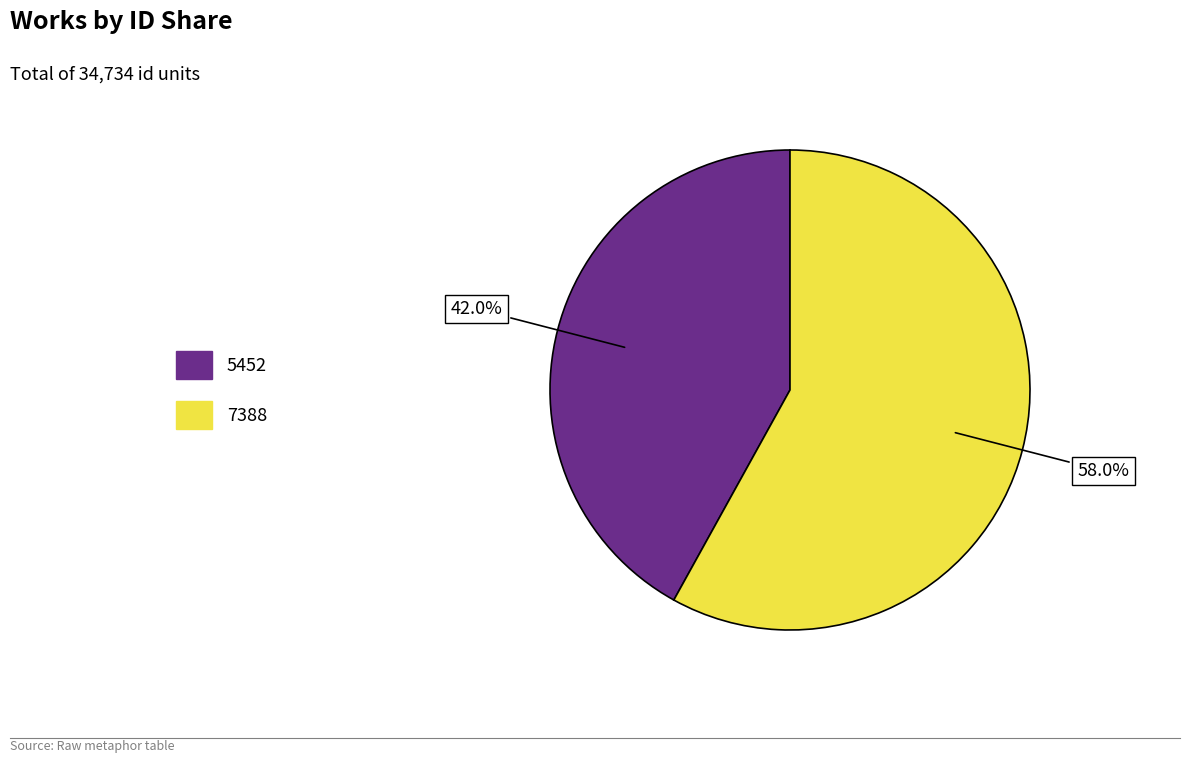

What is the ratio of the value at 5452 to the value at 7388?

0.7